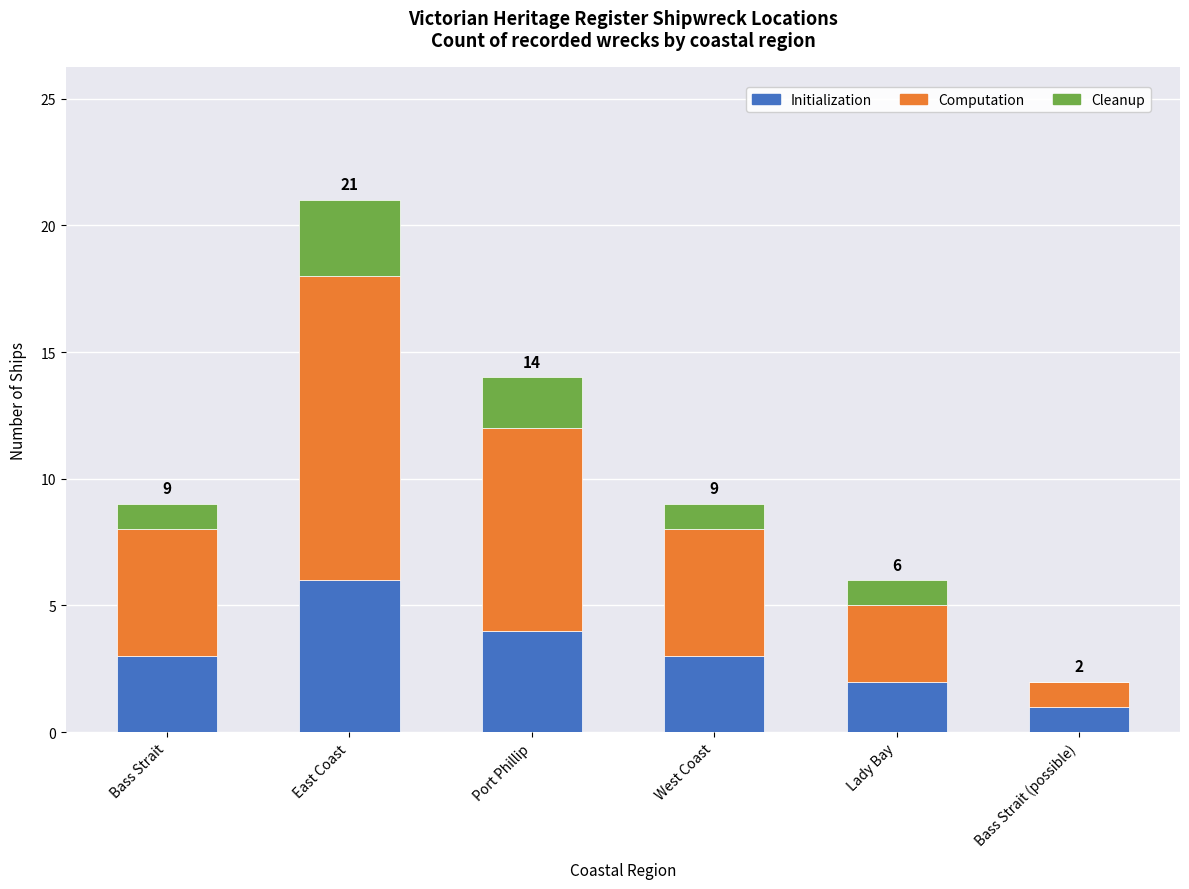

What is the highest value of the Initialization series?

6